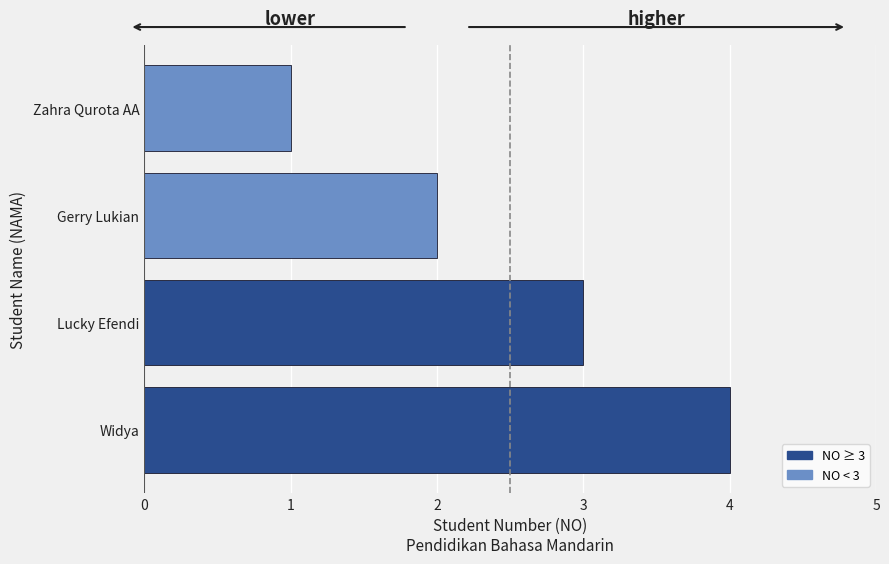

What is the change in value from Zahra Qurota AA to Widya?

+3